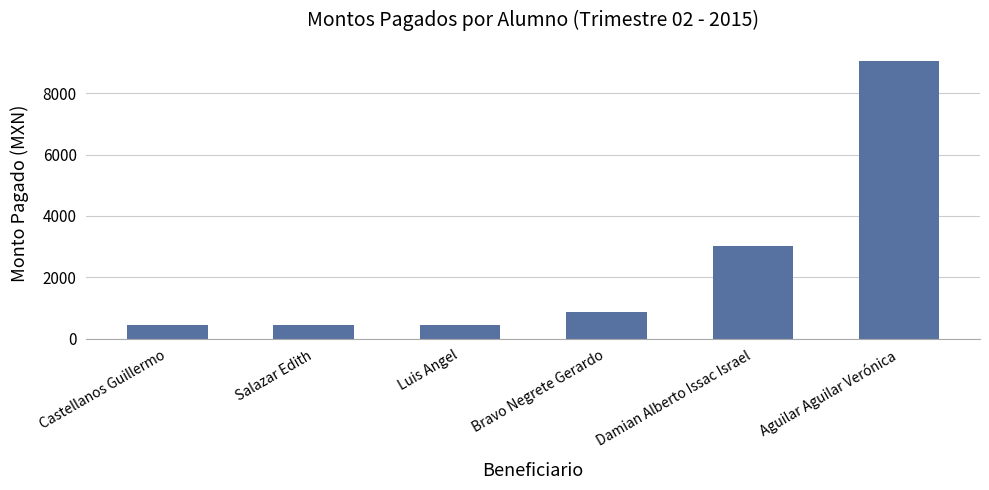

What position from the left is Aguilar Aguilar Verónica?

6